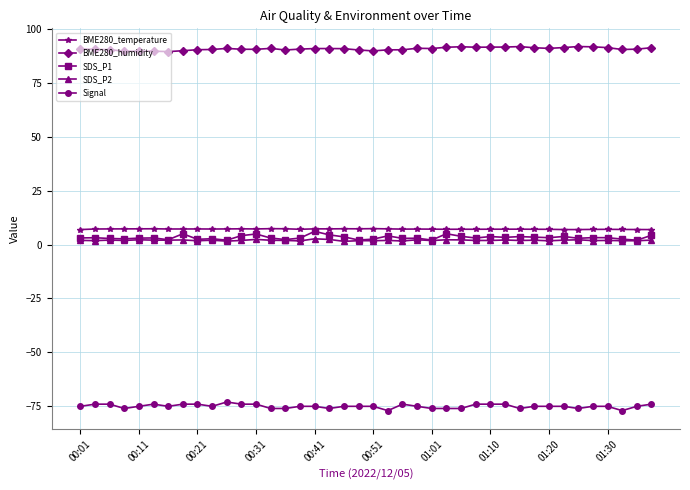

True or false: BME280_humidity has more than 0 interior local peaks.

True